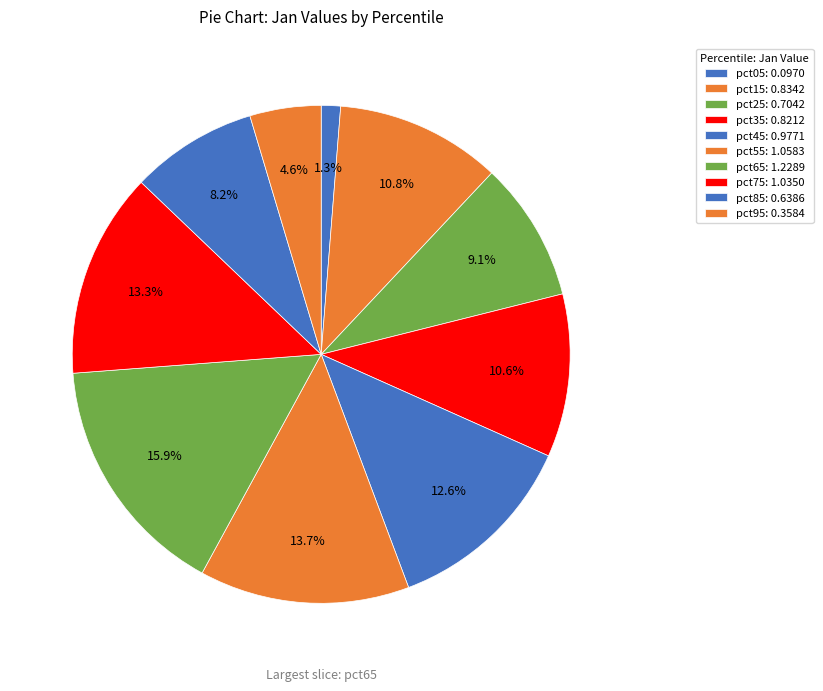

Count the number of slices in the pie.

10